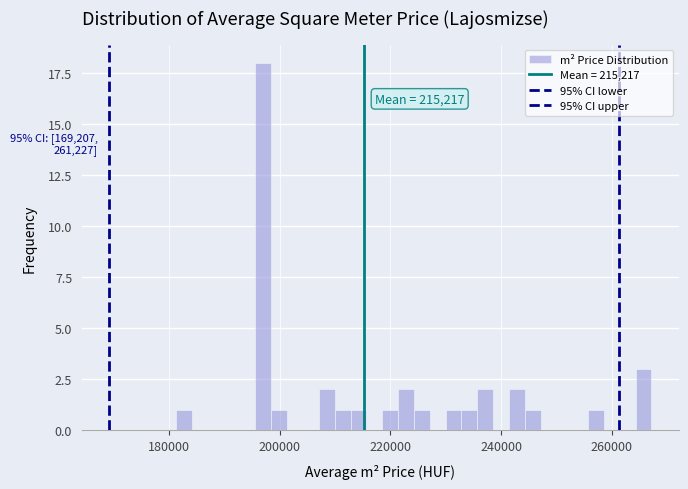

Read against the x-axis, roughly where is the centre of the tallest bar?

198000